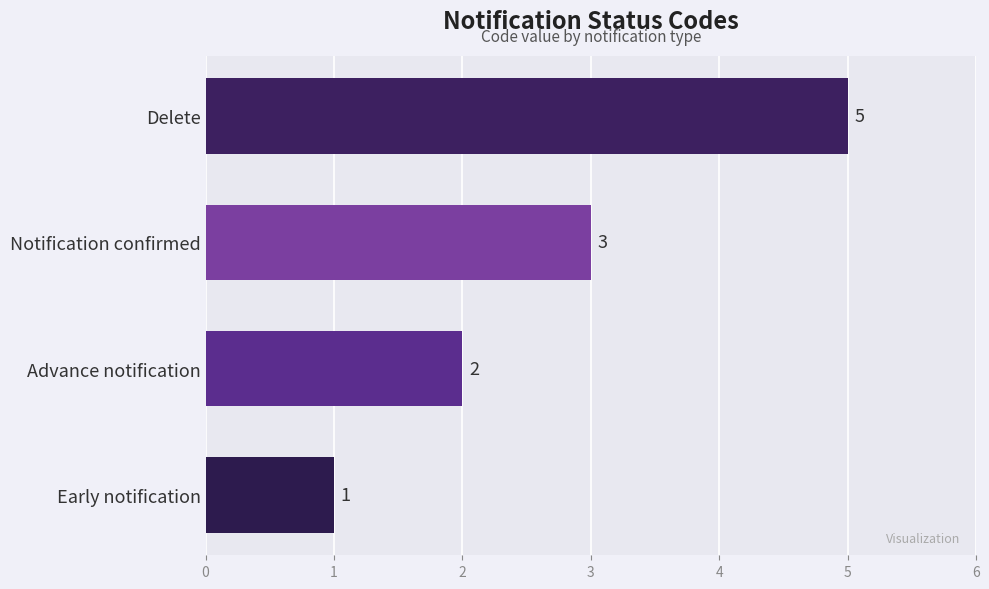

What is the sum of all values?

11